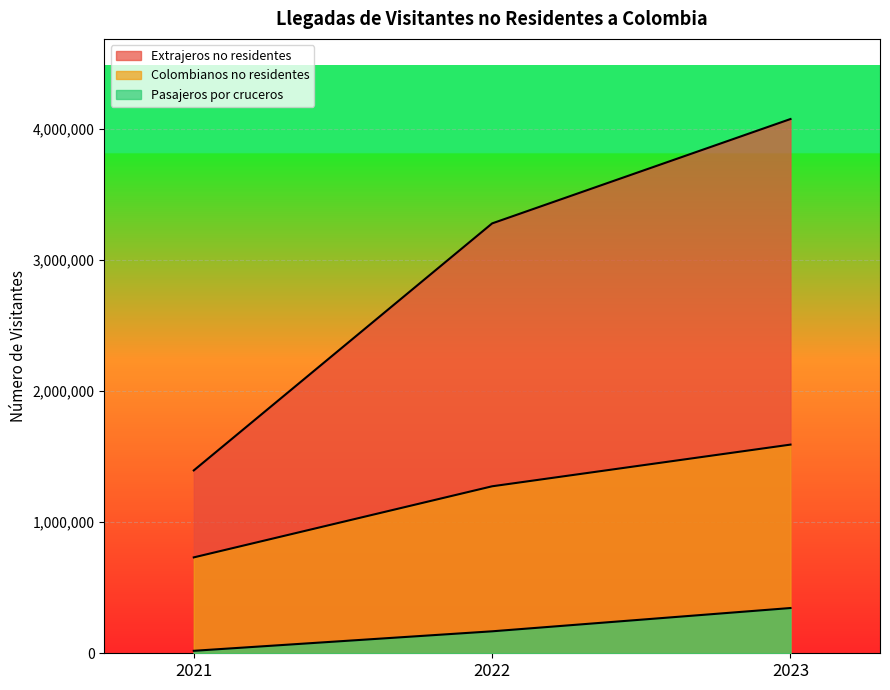

At which label does Pasajeros por cruceros reach its minimum?

2021